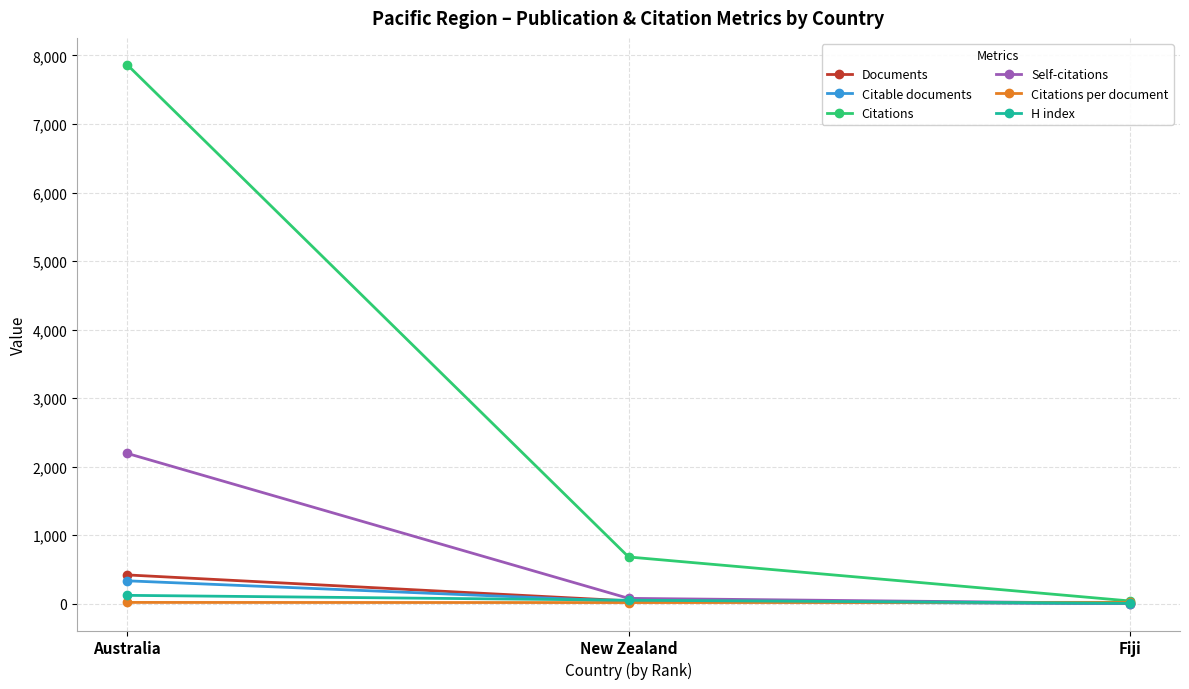

True or false: Citations per document has a value of 18.7 at Australia.

True